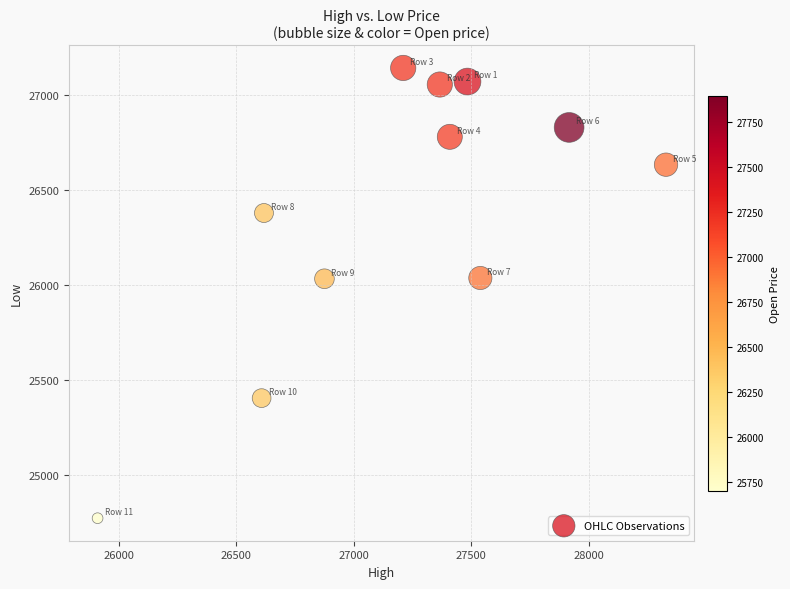

What is the average Y value?

26376.1